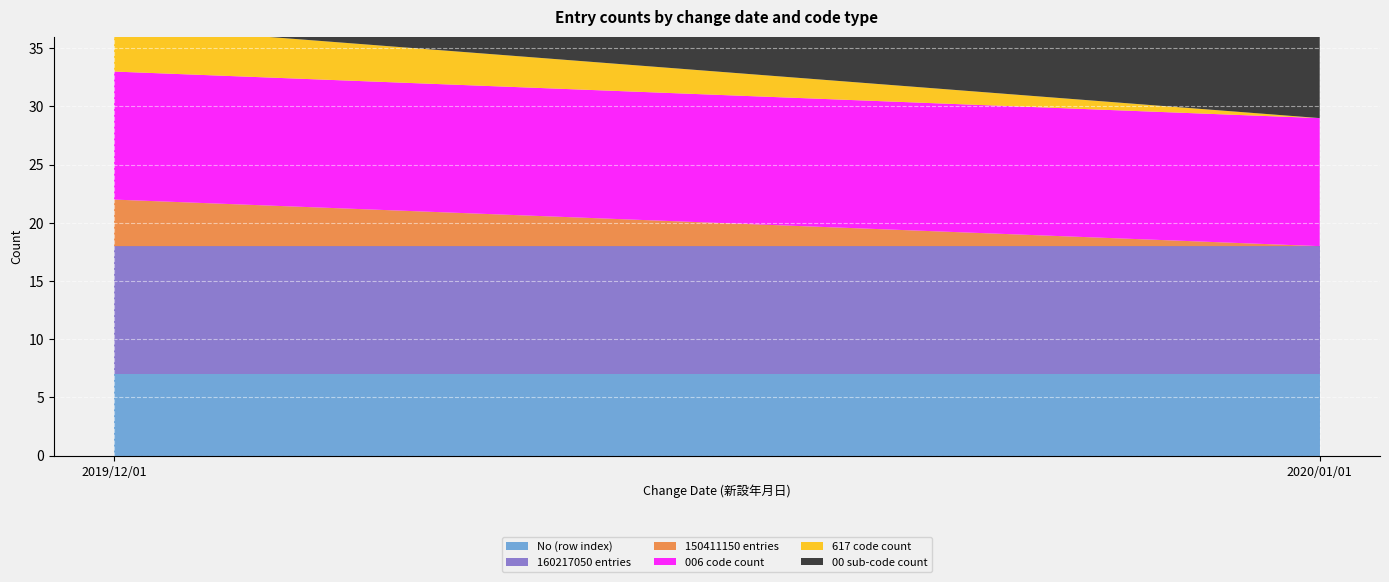

Reading left to right, transcribe all the data shown in this chart.

No (row index): 2019/12/01=7	2020/01/01=7
160217050 entries: 2019/12/01=11	2020/01/01=11
150411150 entries: 2019/12/01=4	2020/01/01=0
006 code count: 2019/12/01=11	2020/01/01=11
617 code count: 2019/12/01=4	2020/01/01=0
00 sub-code count: 2019/12/01=11	2020/01/01=11